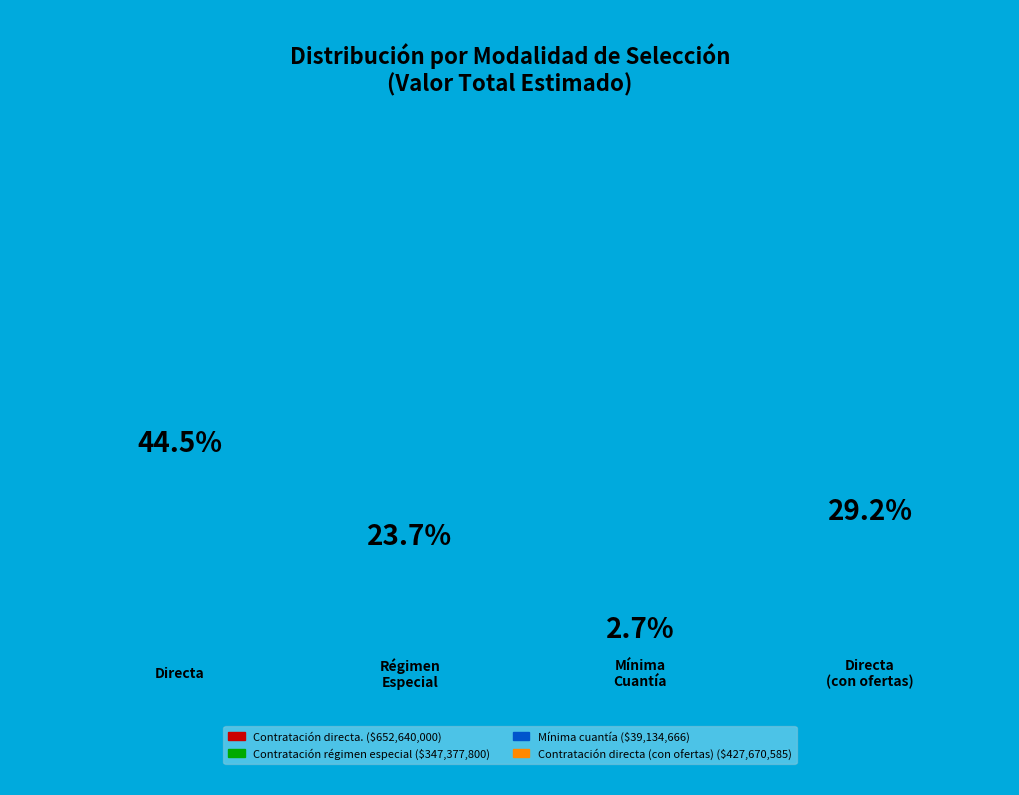

What percentage is the Contratación directa. slice, to the nearest percent?

44%